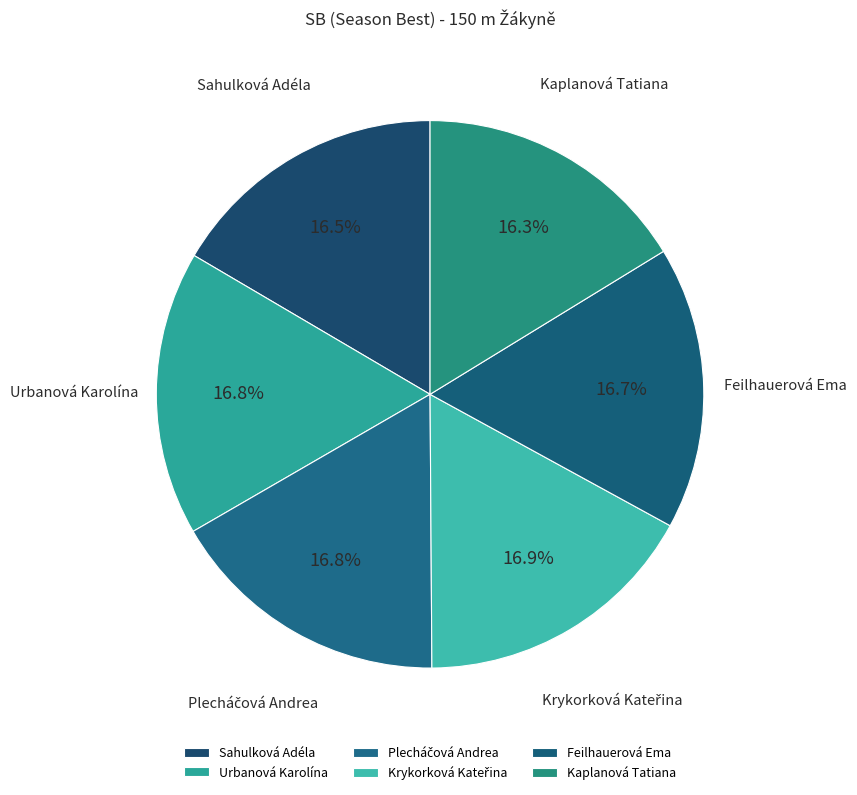

How many segments does this pie chart have?

6